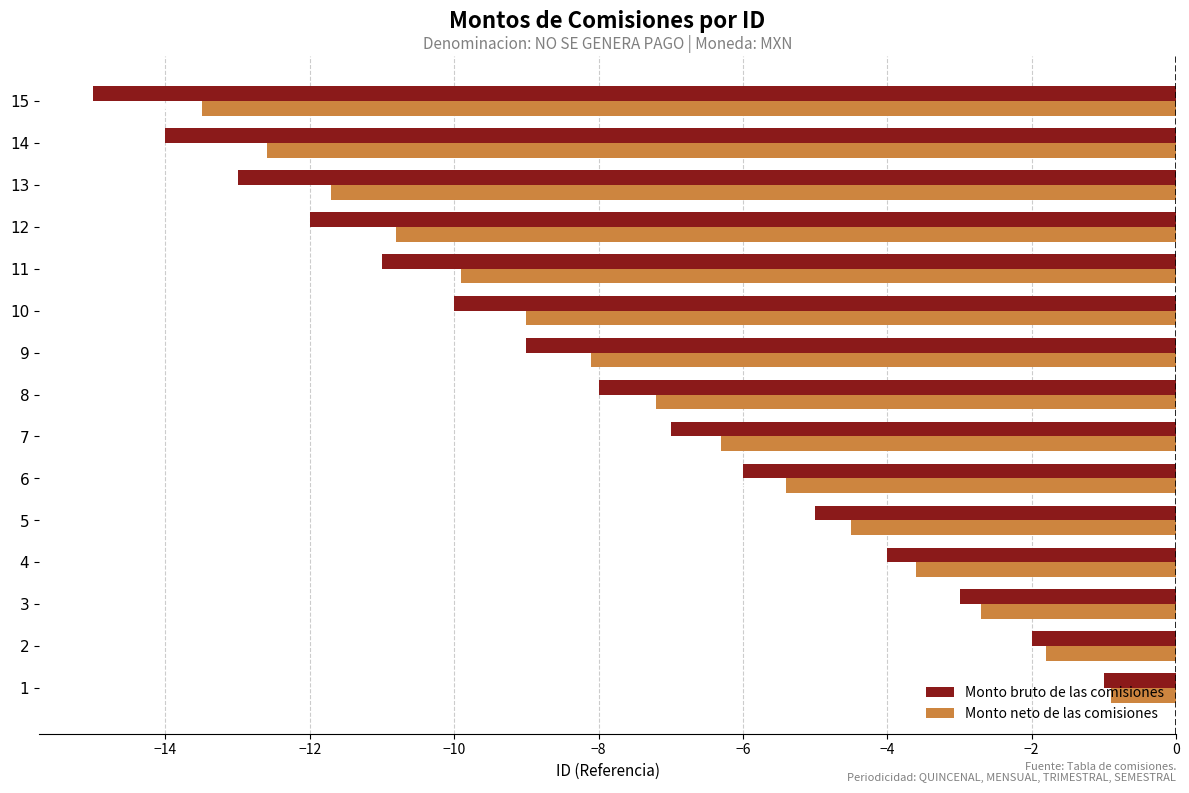

At which category does the chart reach its minimum across all series?

15